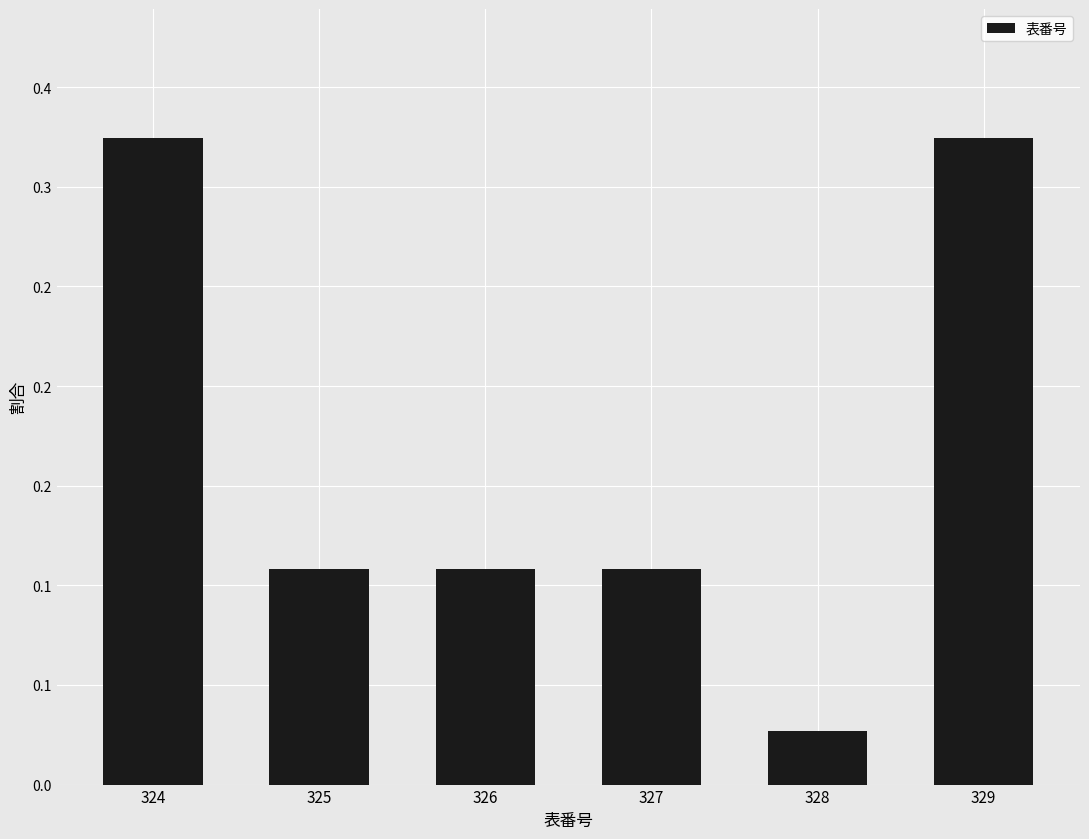

What is the value of the 1st bar from the left?

0.3